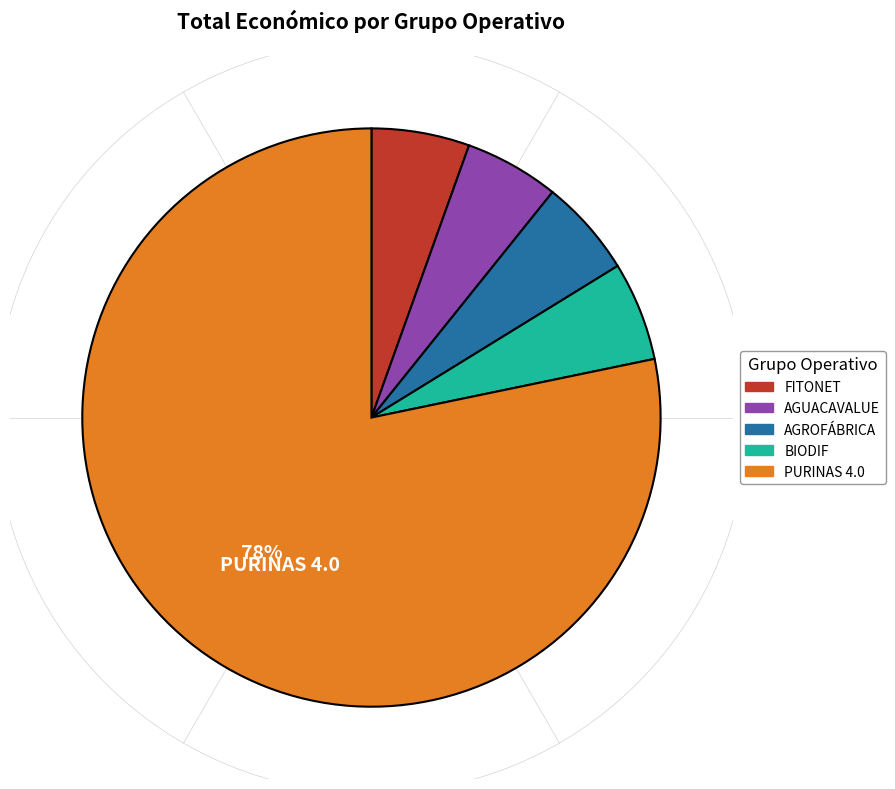

Approximately how many times larger is the value at FITONET compared to AGROFÁBRICA?

1.0